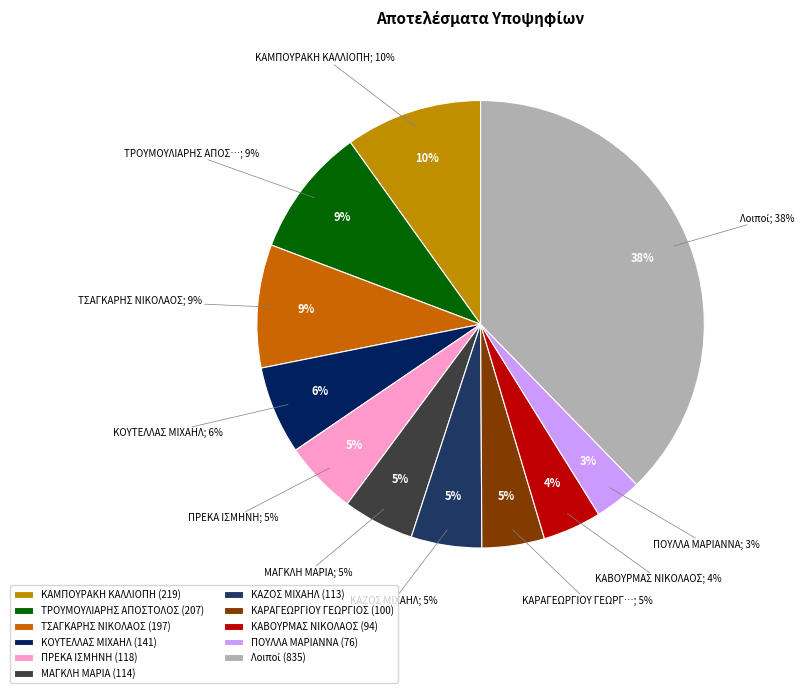

Does ΠΑΤΕΛΛΗ ΚΑΛΛΙΟΠΗ represent more than half of the total?

No